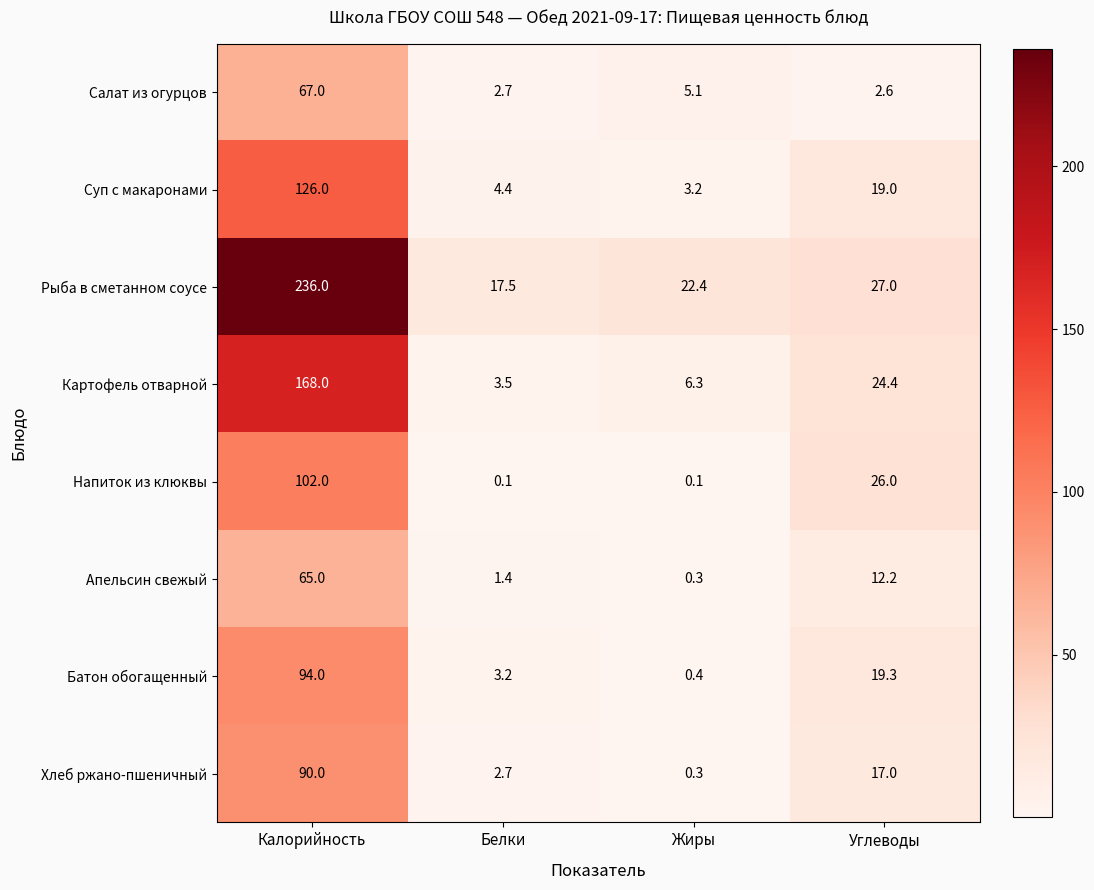

What is the spread (max minus min) of values at Калорийность?

171.0